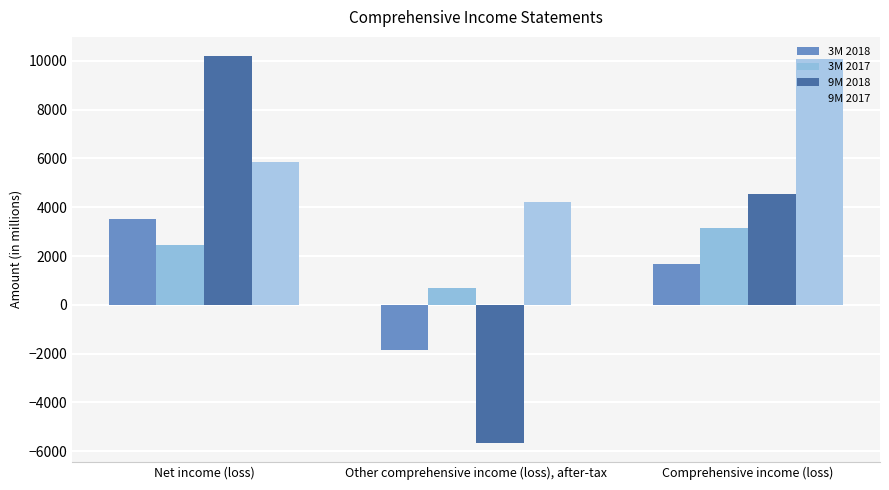

Is it true that 3M 2018 equals 4620 at Net income (loss)?

False